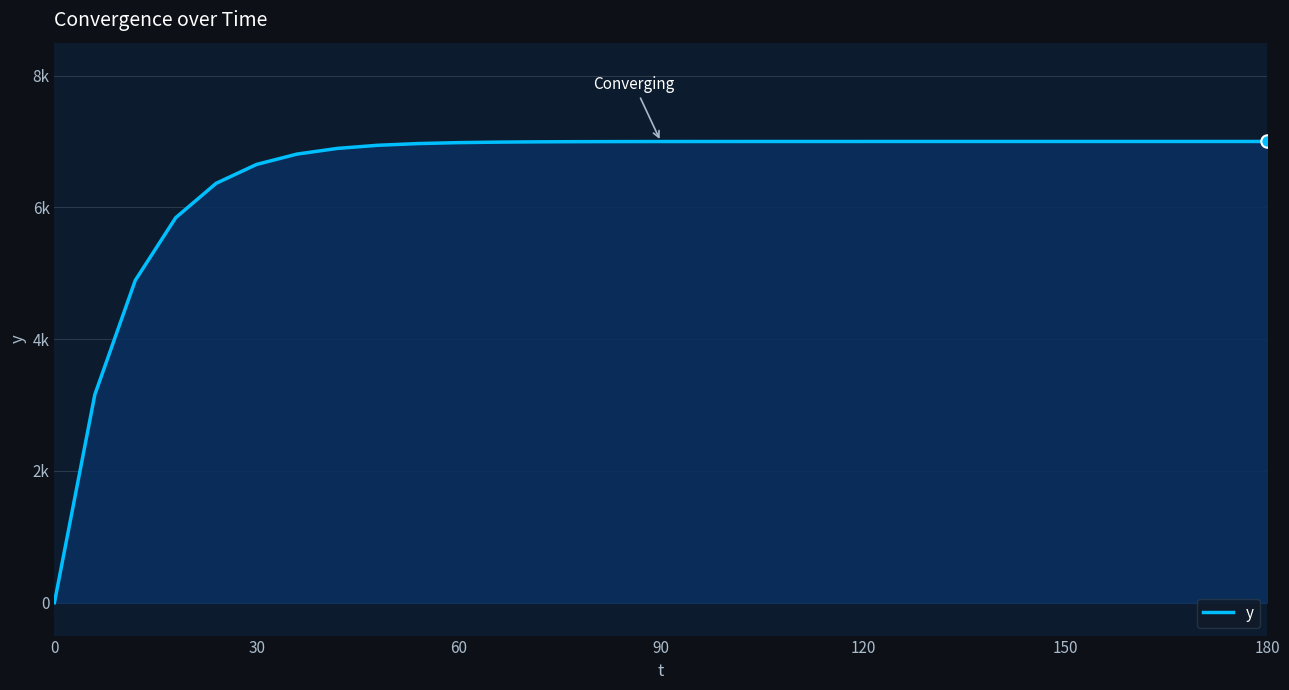

Is this an area chart (filled region under the line)?

Yes